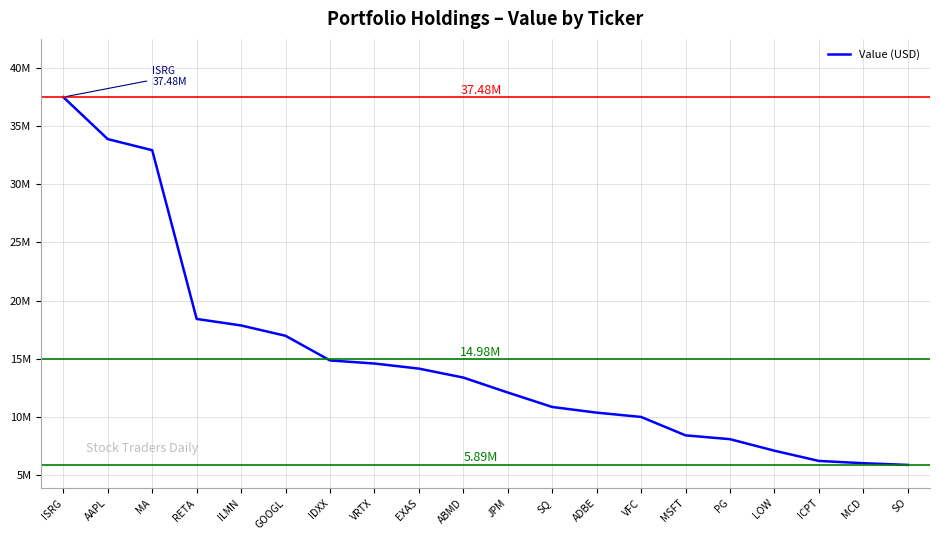

Where is the data nearest to the value 21?

RETA